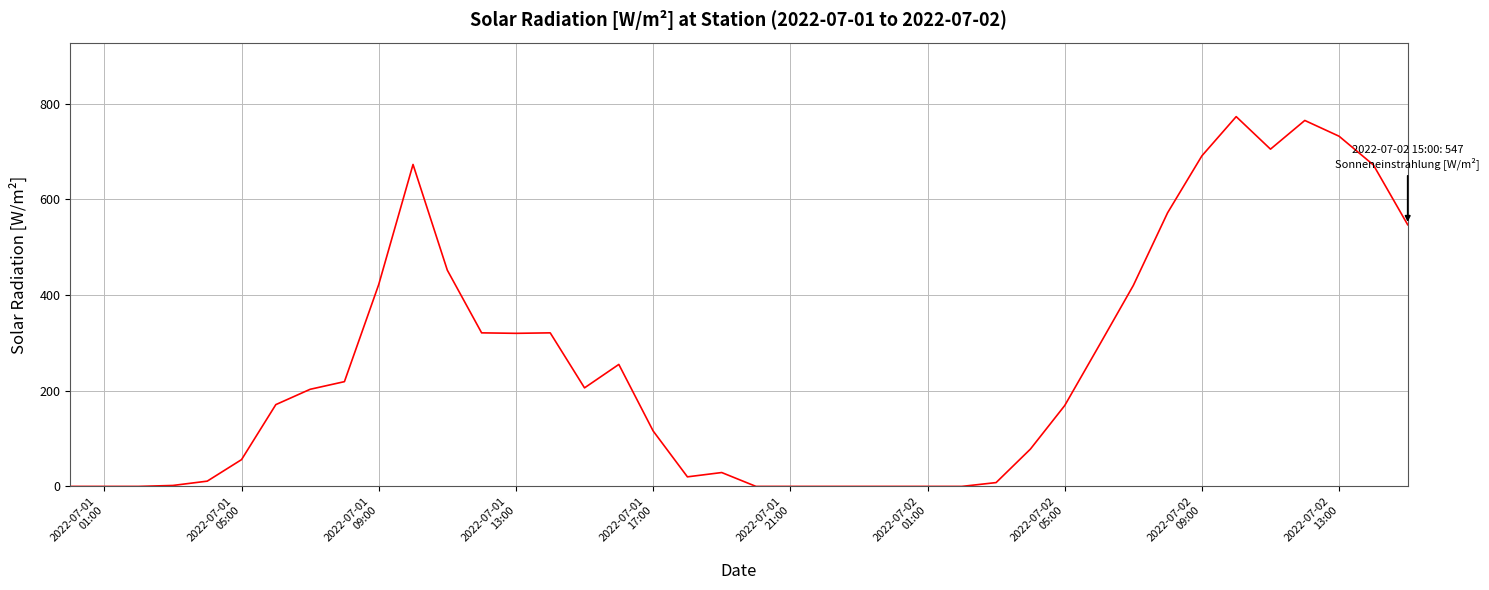

What is the greatest value displayed?

773